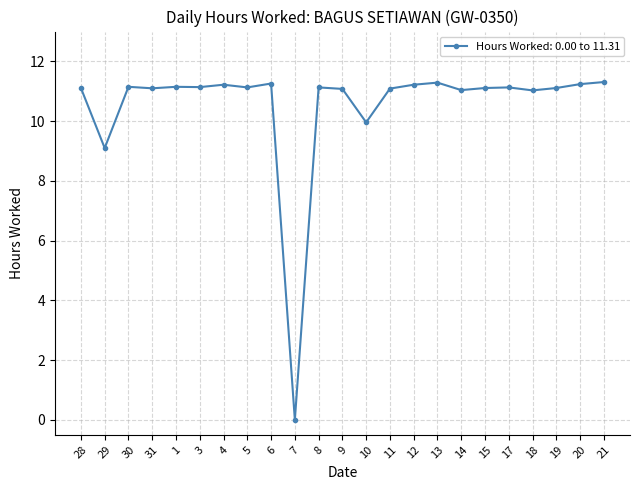

What is the difference between the values at 5 and 10?

1.2